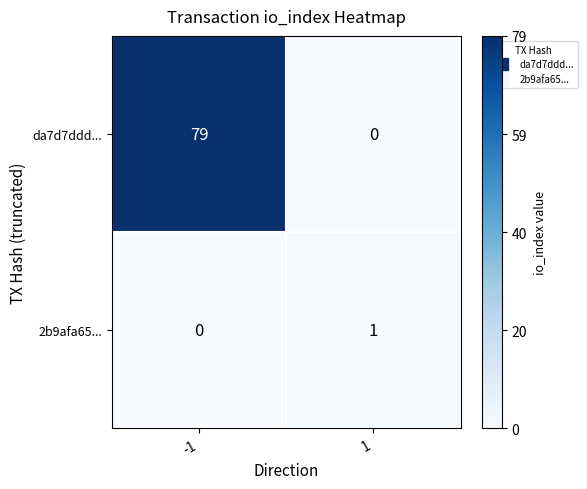

Rank the series by their average value, from highest to lowest.

da7d7ddd..., 2b9afa65...